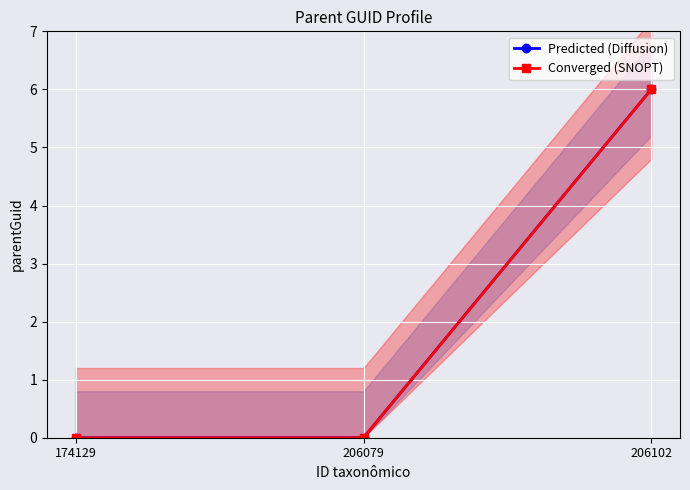

List the series in order of their peak value, lowest first.

Predicted (Diffusion), Converged (SNOPT)